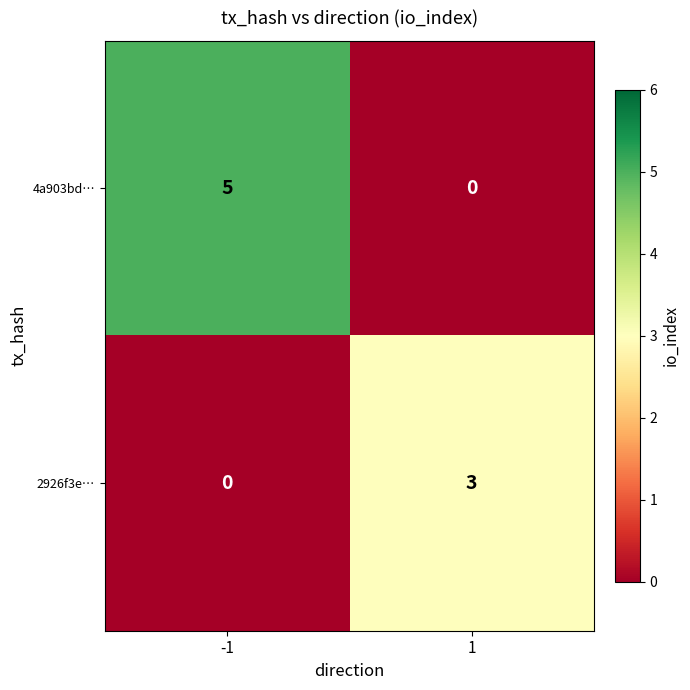

How many series are shown in this chart?

2